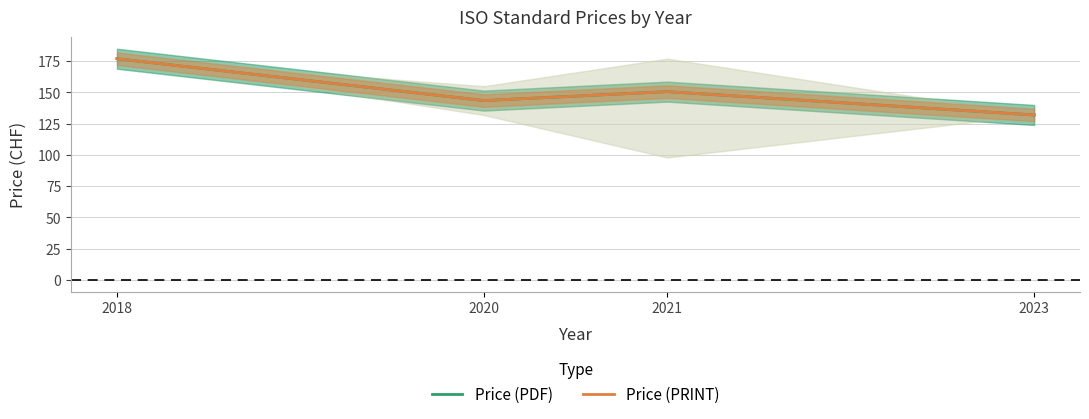

How many data points does each series have?

4